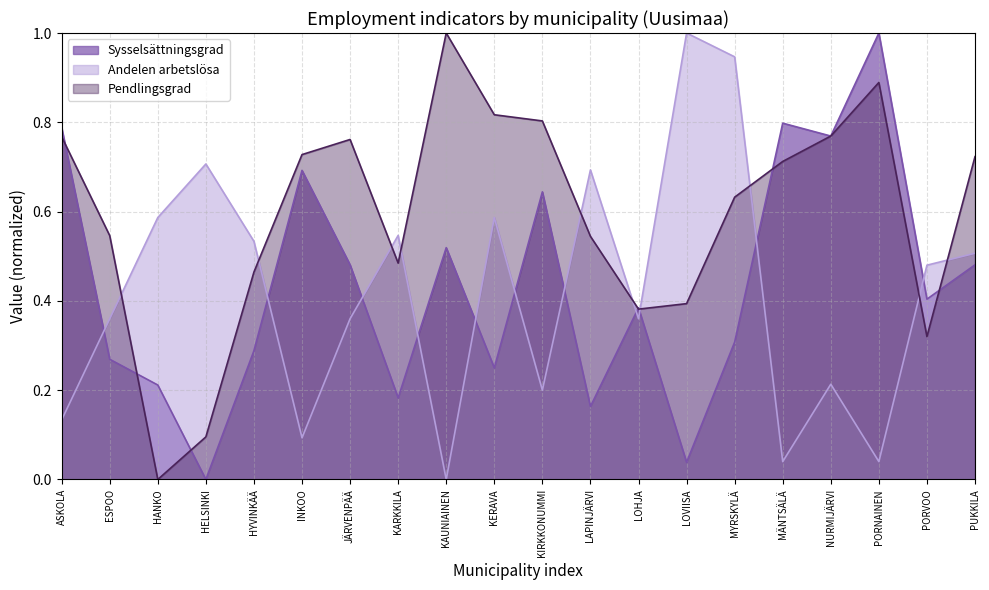

Where is the first local minimum for Andelen arbetslösa?

INKOO